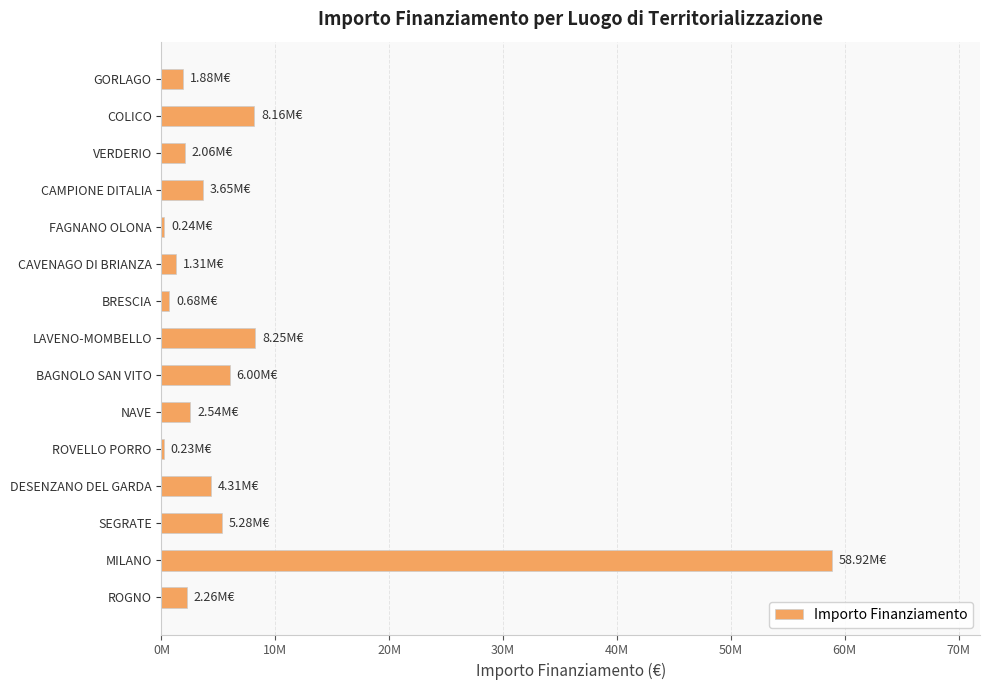

Are the bars horizontal?

Yes